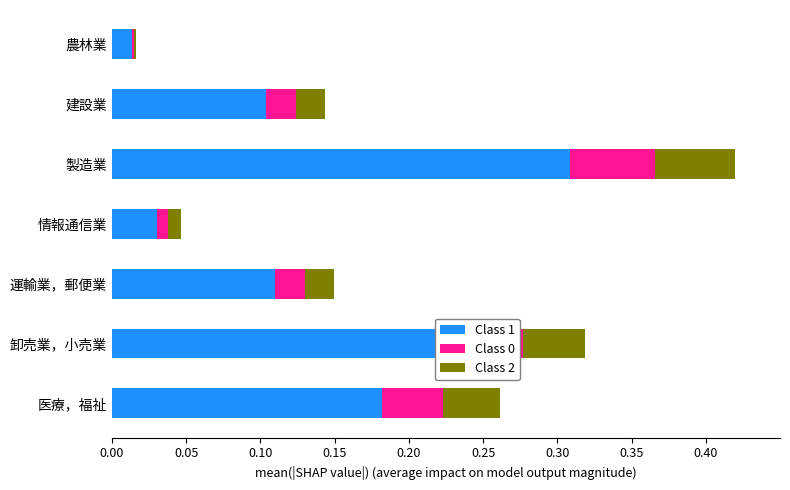

The Class 1 series shows 0.0 at 情報通信業. True or false?

True